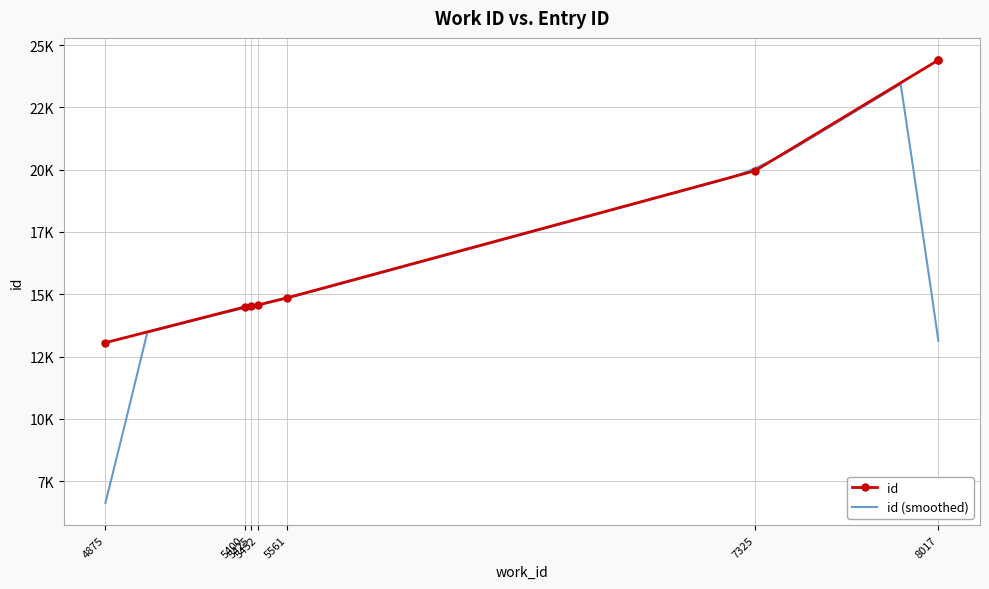

Approximately how many times larger is the value at 7325 compared to 8017?

0.8